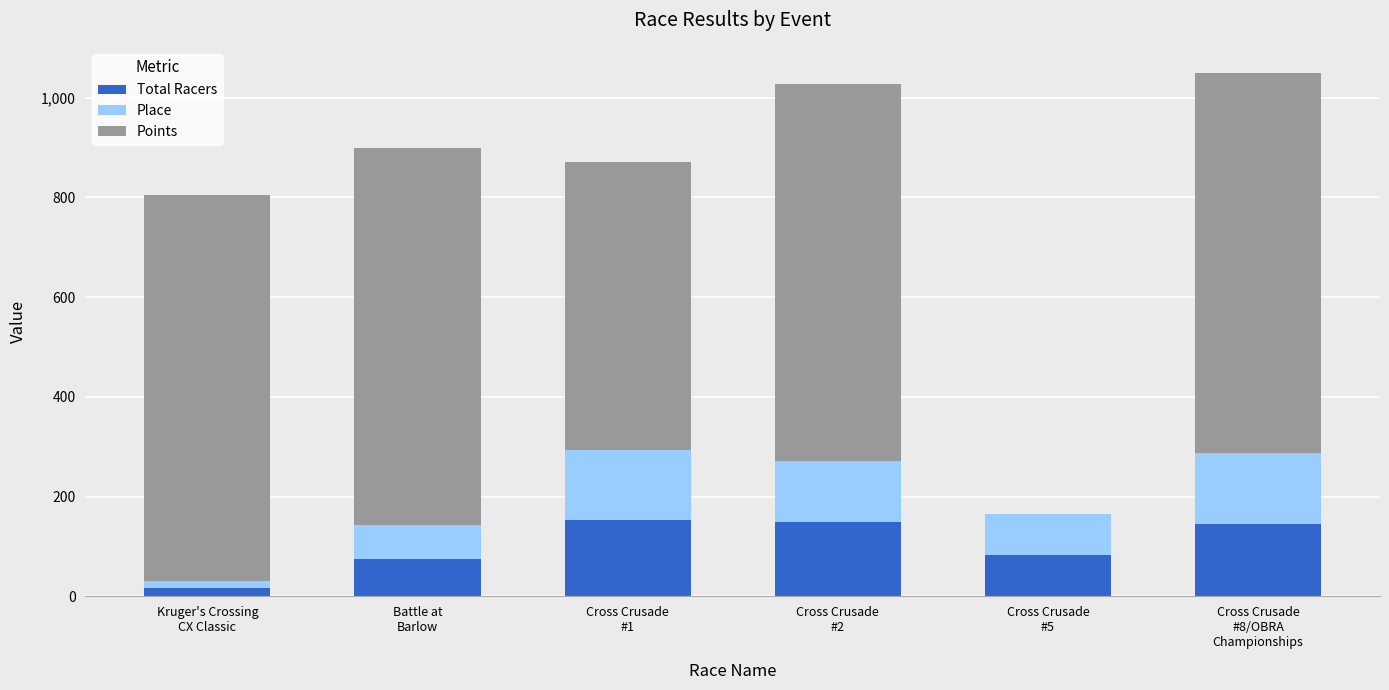

Are the bars grouped side by side (vs. stacked)?

No